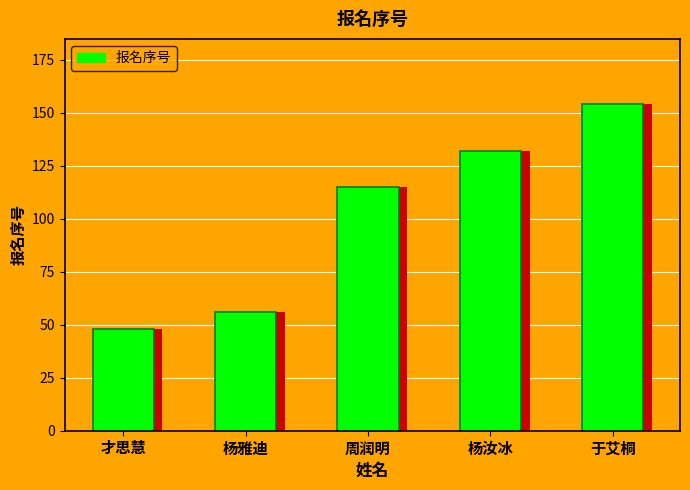

Approximately how many times larger is the value at 杨汝冰 compared to 于艾桐?

0.9